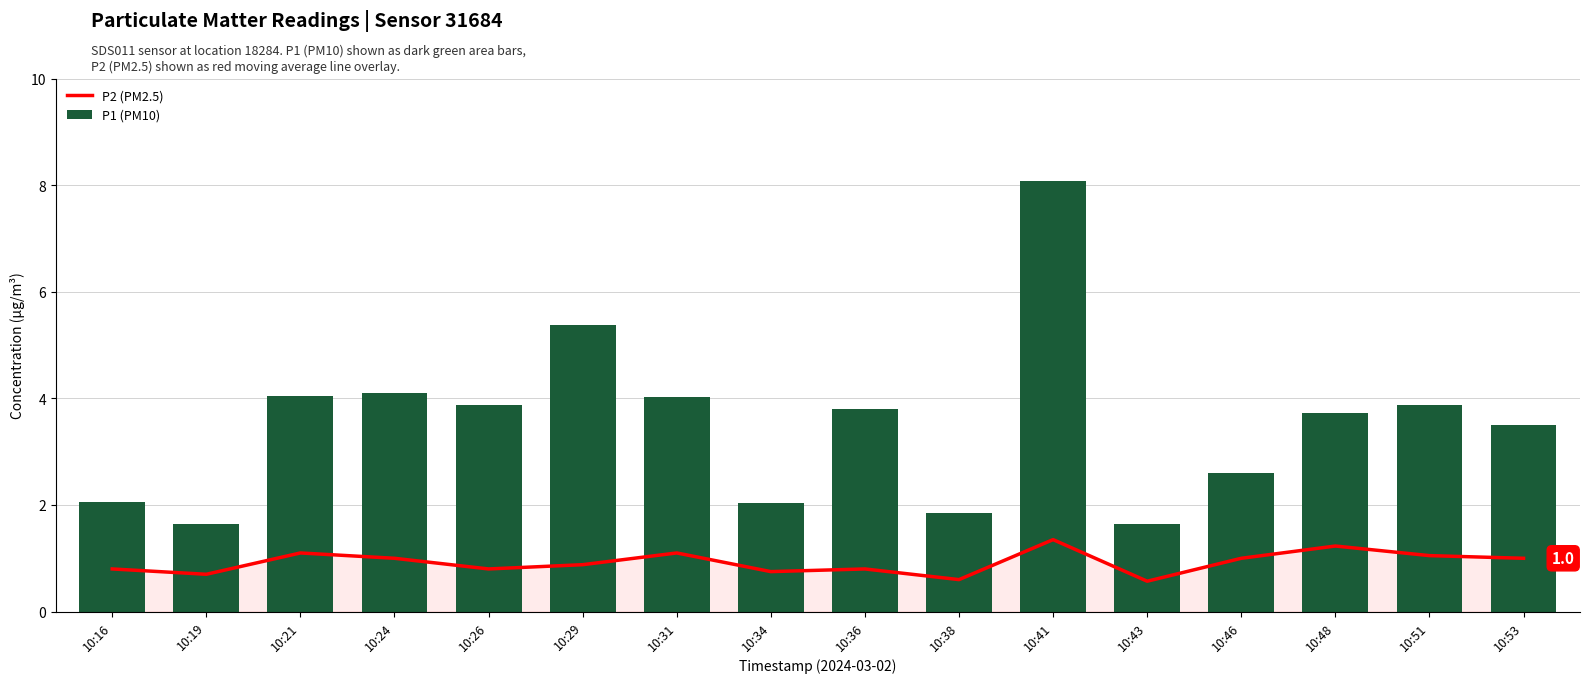

At which category does the chart reach its peak across all series?

10:41